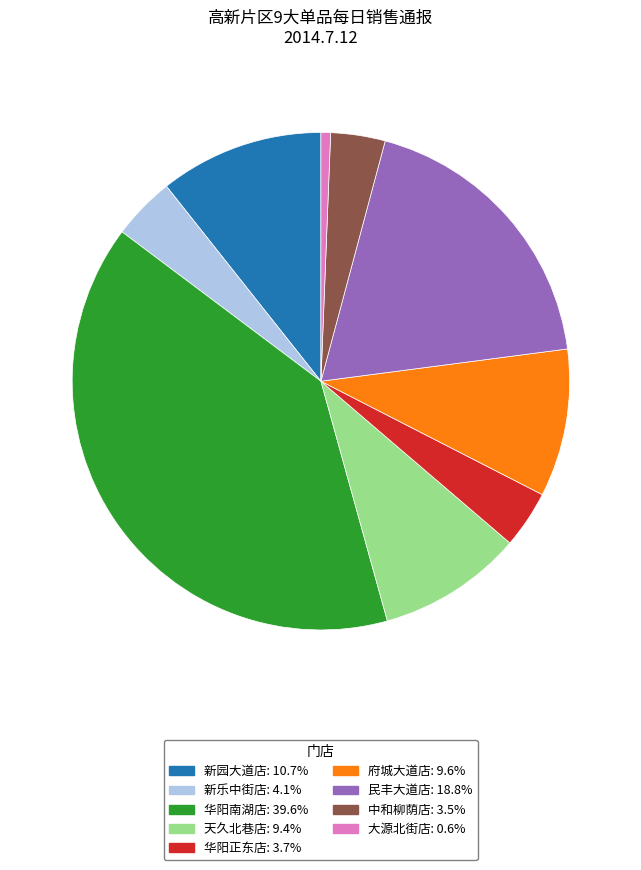

Which slice is the smallest?

大源北街店